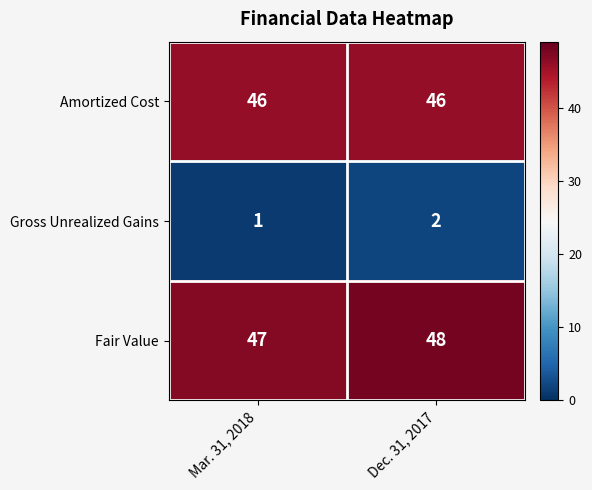

Is it true that Fair Value equals 86 at Dec. 31, 2017?

False